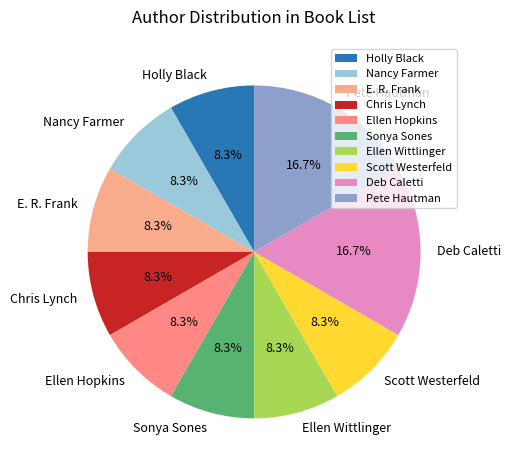

What percentage is NOT represented by E. R. Frank?

91.7%